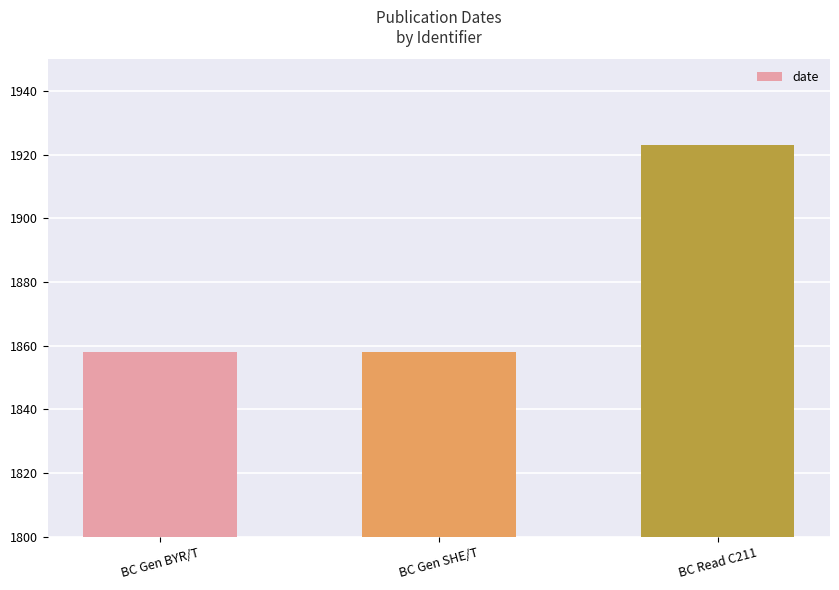

How many data points does each series have?

3